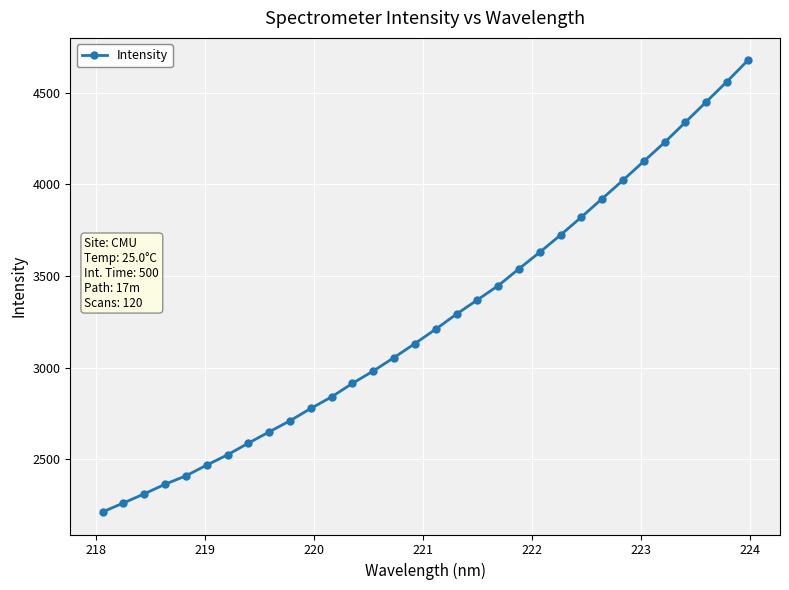

How many lines are shown in the chart?

1